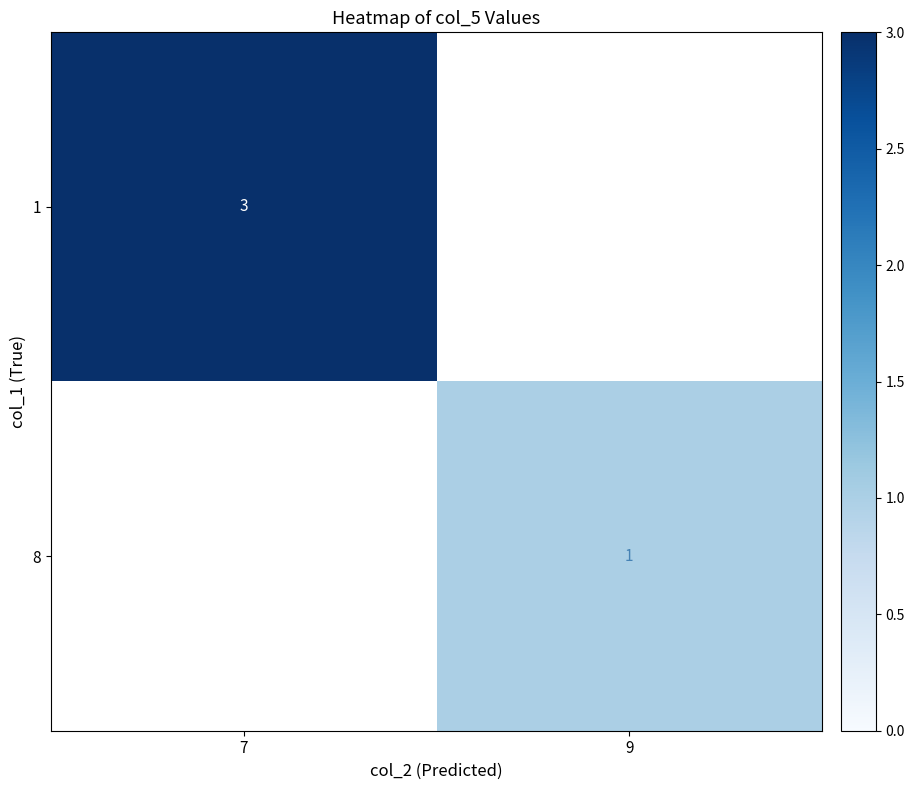

Is the value of 1 at 7 greater than the value of 8 at 9?

Yes